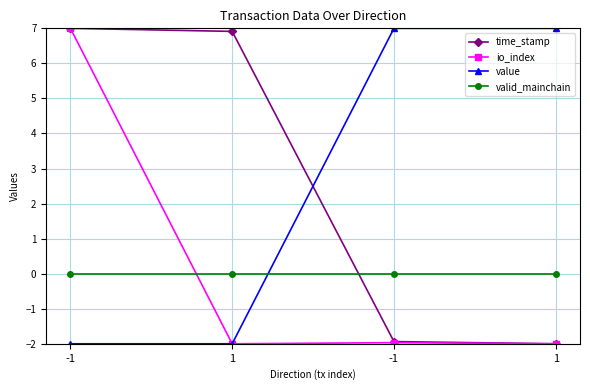

How many positive values does the io_index series have?

1